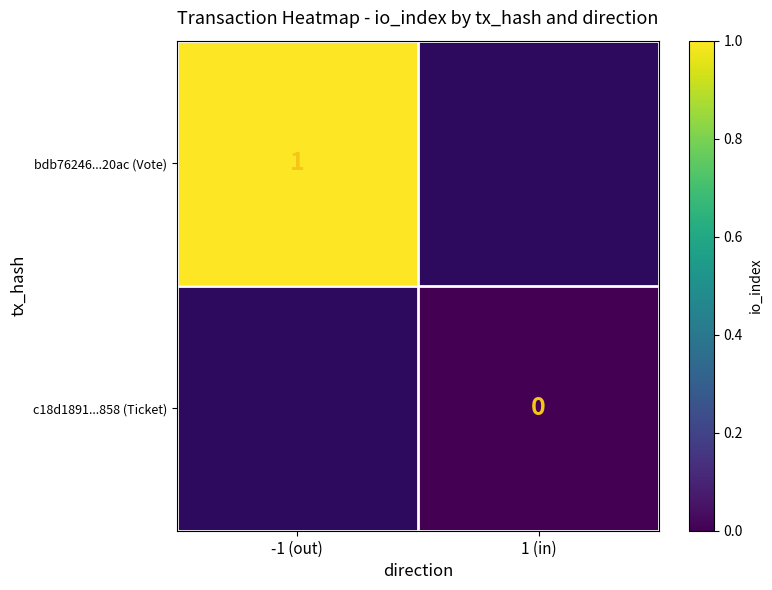

The bdb76246...20ac (Vote) series shows 0 at -1 (out). True or false?

False